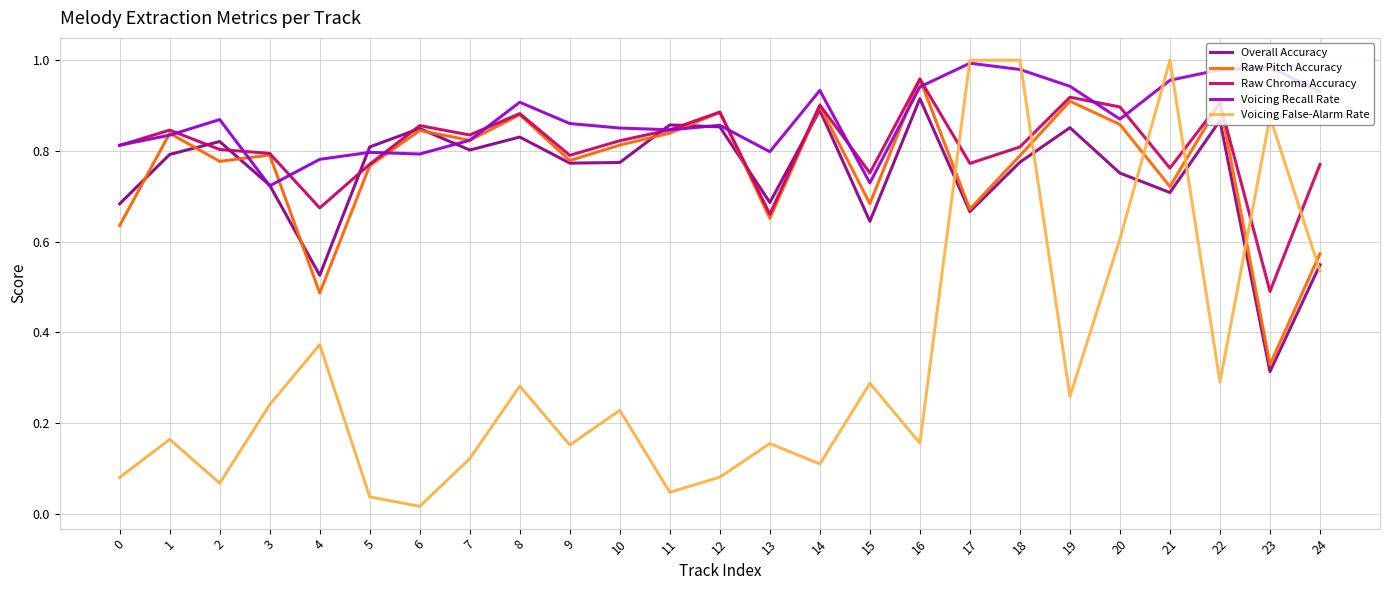

Where is Raw Pitch Accuracy nearest to the value 0?

23